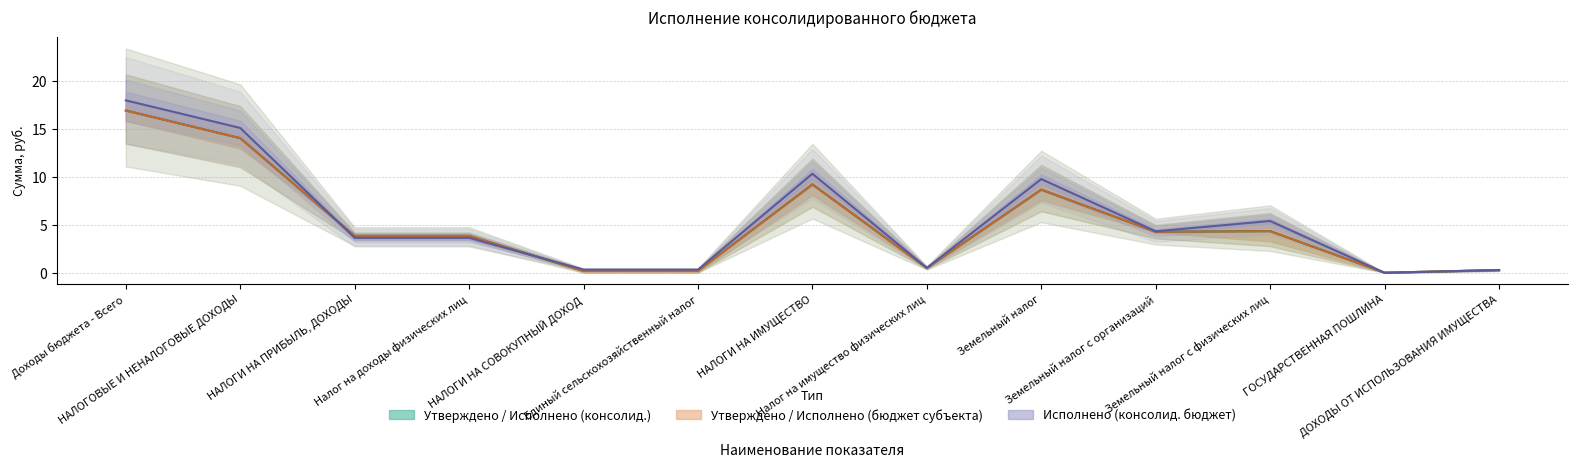

The Утверждено / Исполнено (бюджет субъекта) series shows 4.3 at Земельный налог с организаций. True or false?

True